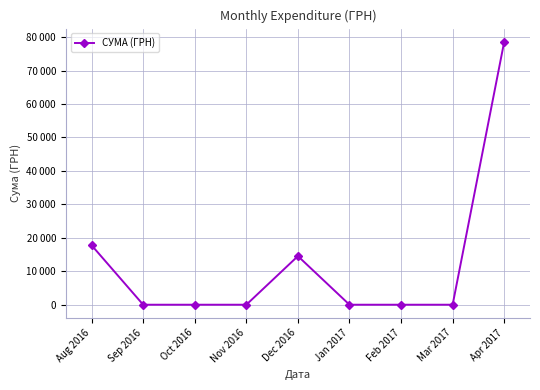

True or false: the data has more than 0 interior local peaks.

True